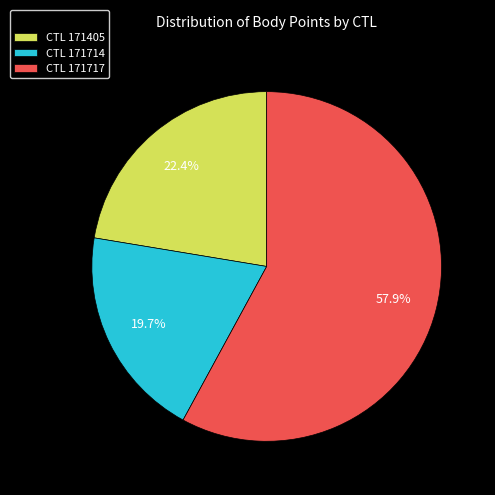

Rank the categories by value from lowest to highest.

CTL 171714, CTL 171405, CTL 171717